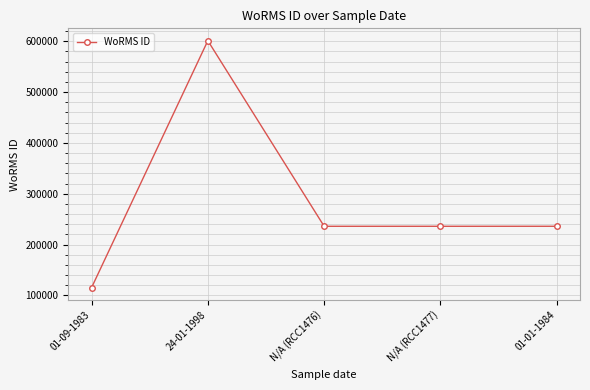

How many categories are shown in the chart?

5